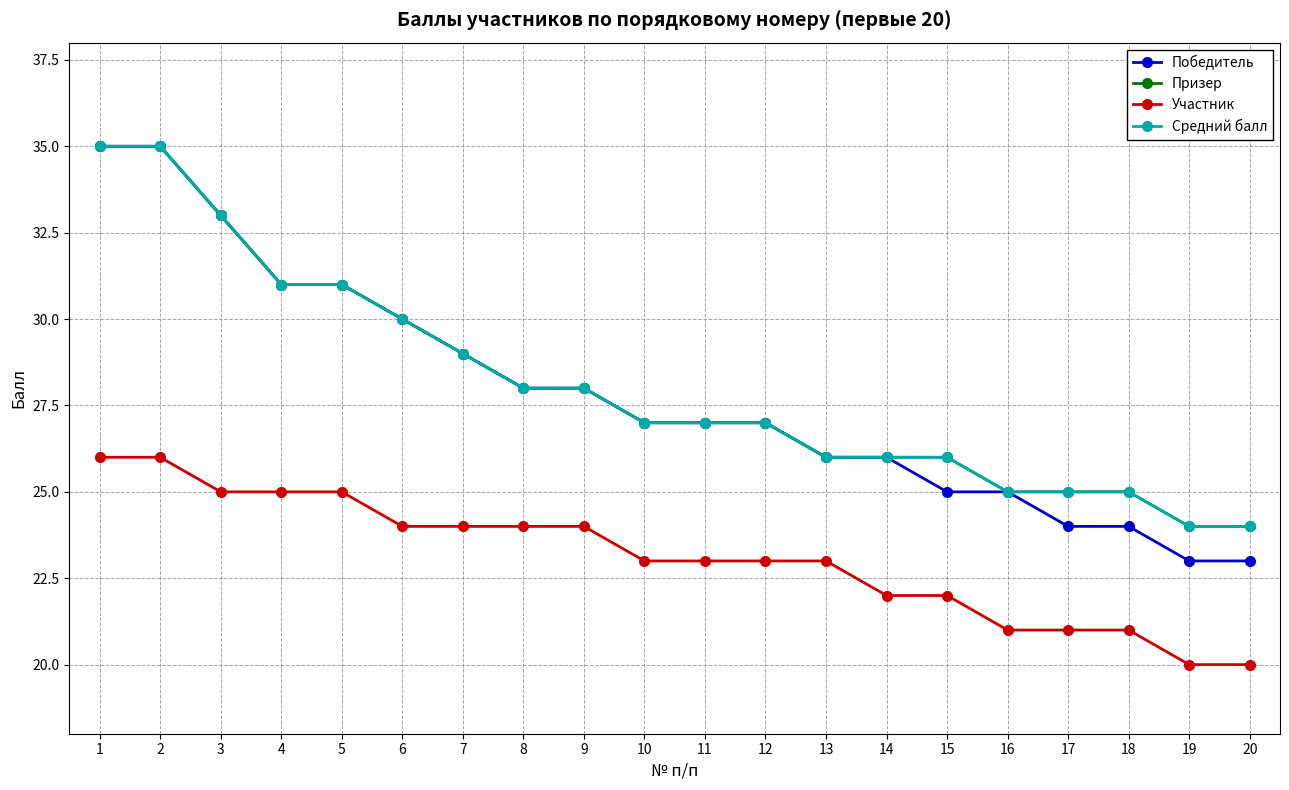

Is this an area chart (filled region under the line)?

No